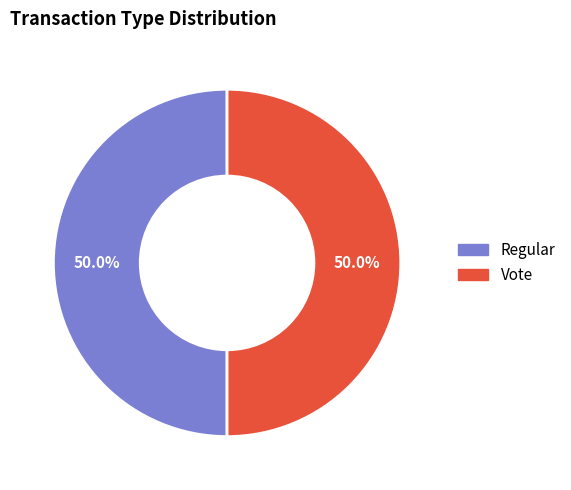

How many slices are in this pie chart?

2